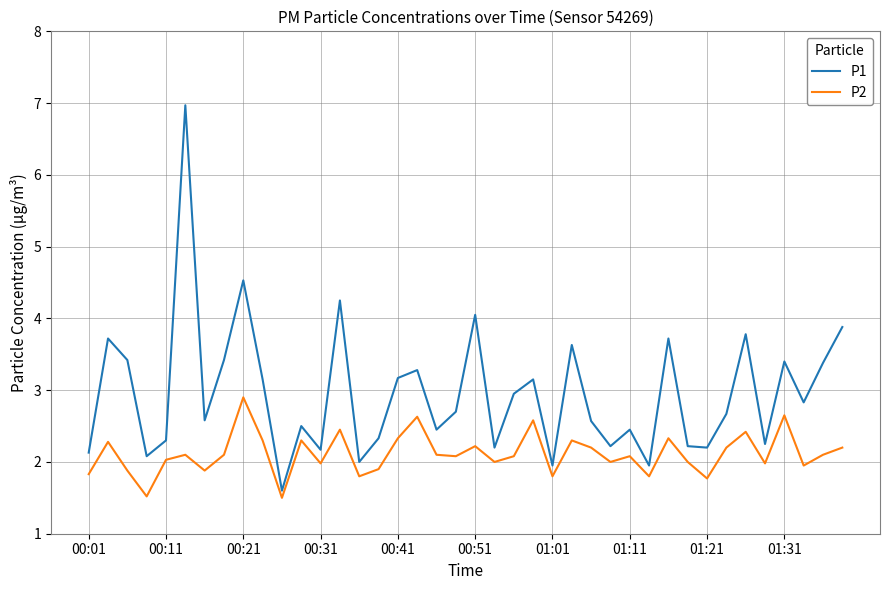

List the series in order of their peak value, lowest first.

P2, P1